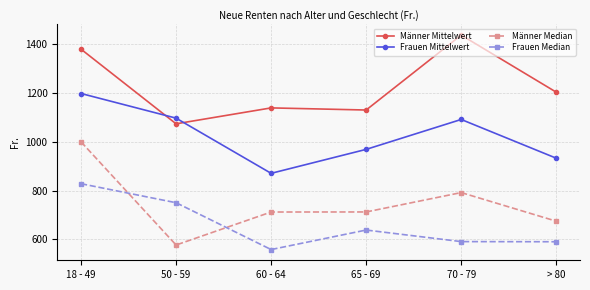

Rank the series by their maximum value, from lowest to highest.

Frauen Median, Männer Median, Frauen Mittelwert, Männer Mittelwert